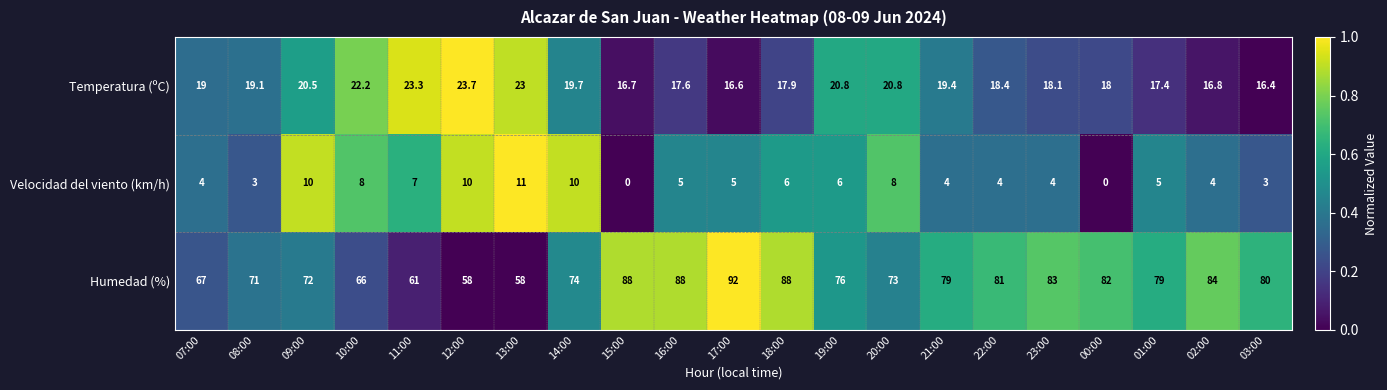

What is the greatest value displayed?

92.0